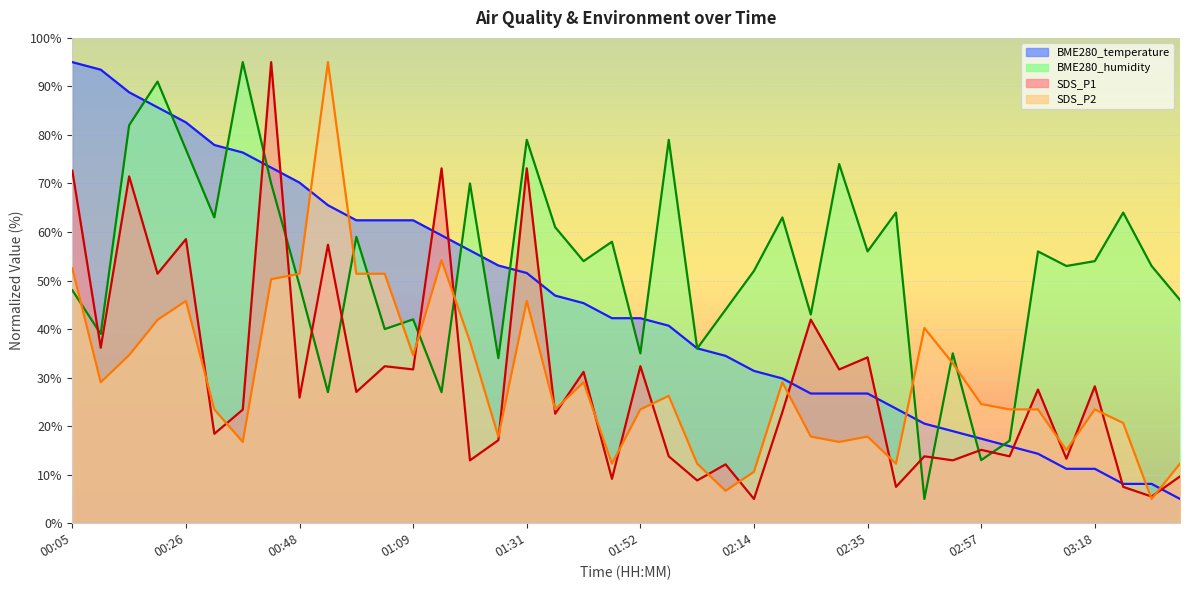

What is the sum of the BME280_humidity values at 01:36 and 00:37?

156.0